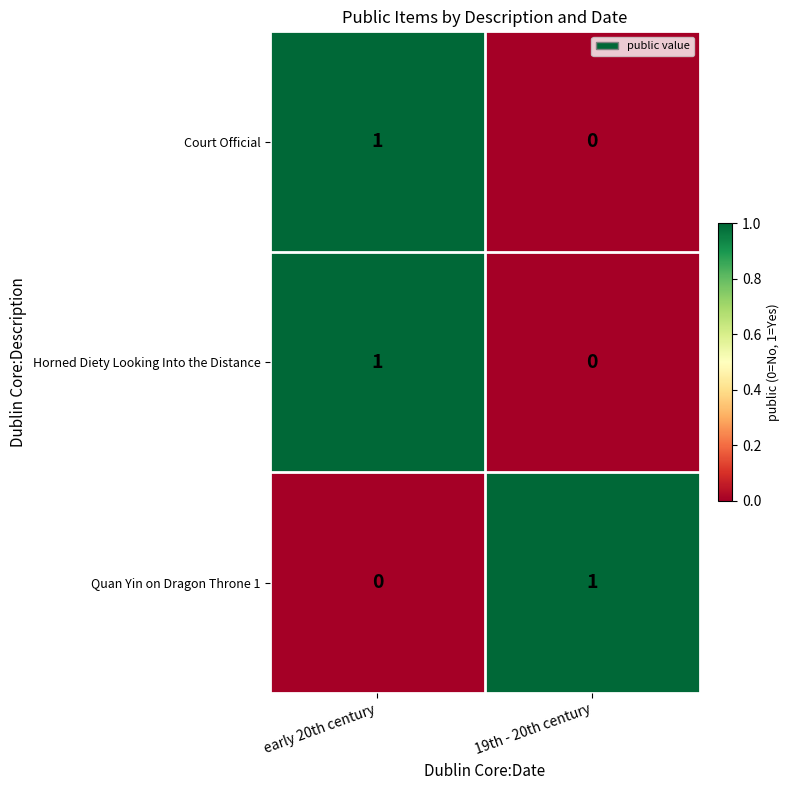

Reading left to right, extract all data points from this chart.

Court Official: early 20th century=1	19th - 20th century=0
Horned Diety Looking Into the Distance: early 20th century=1	19th - 20th century=0
Quan Yin on Dragon Throne 1: early 20th century=0	19th - 20th century=1